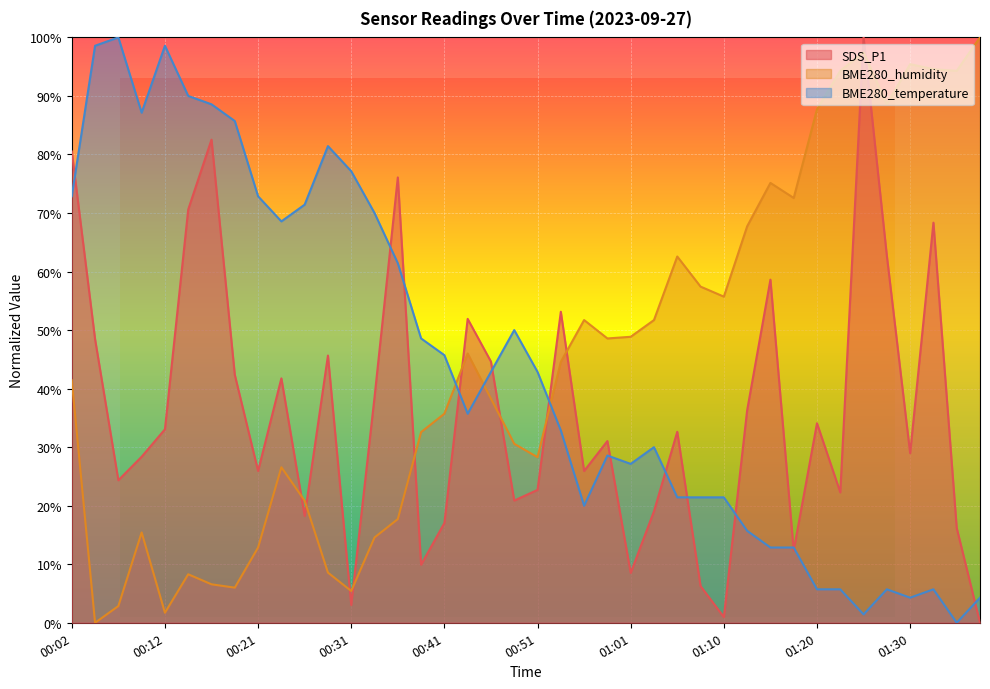

Between which two adjacent categories do BME280_humidity and SDS_P1 first intersect?

00:24 and 00:26